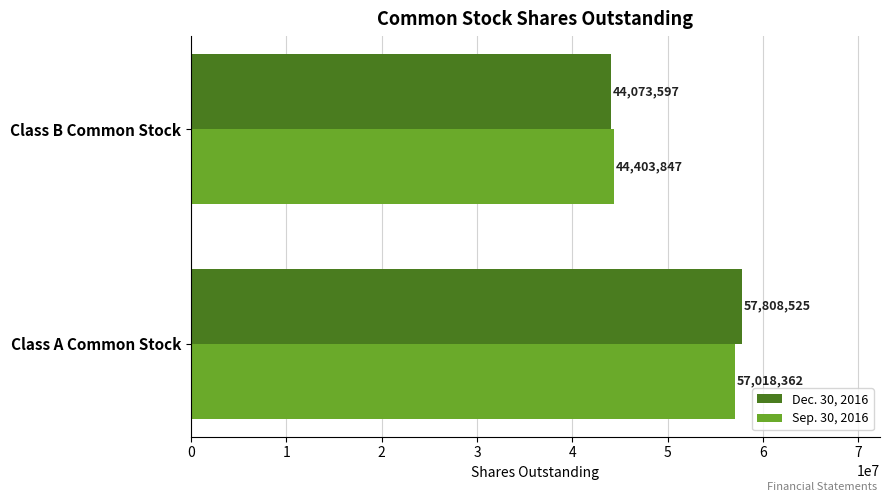

What is the minimum value shown in the chart?

44073597